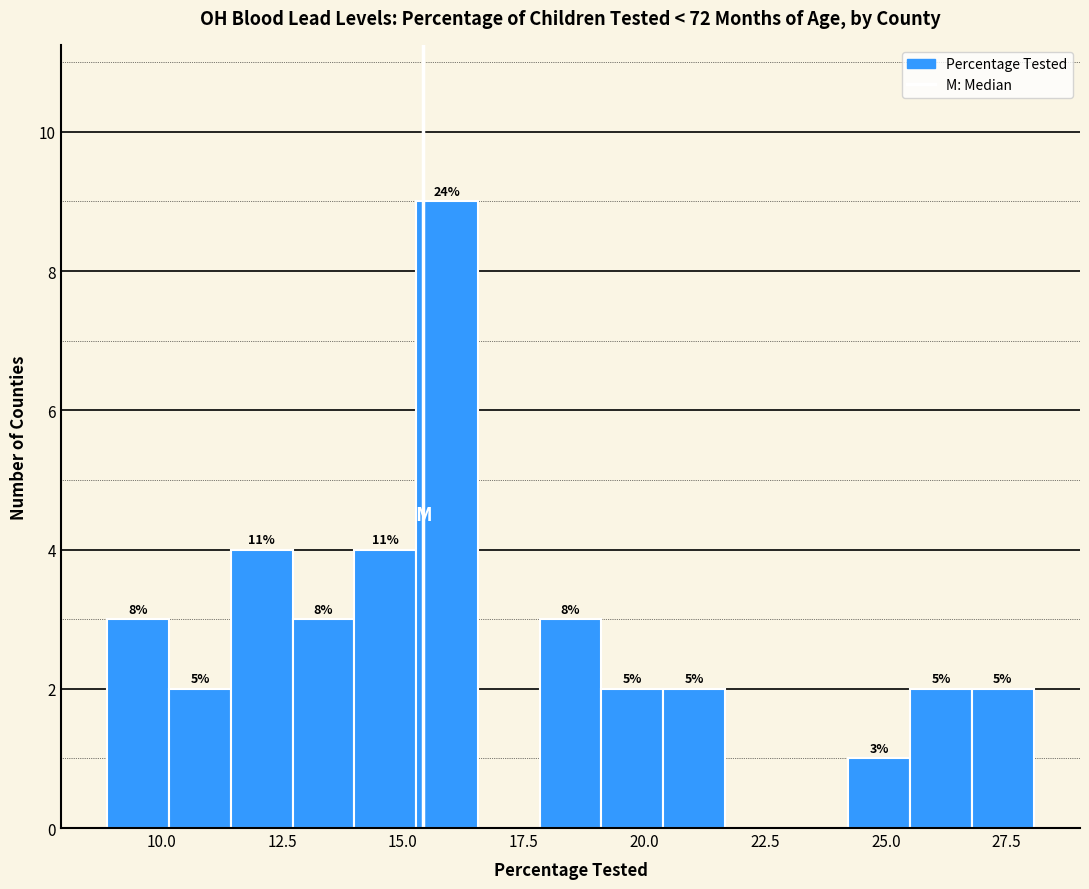

Around what value on the x-axis is the tallest bar? Give the approximate position of its centre, as read against the axis.

16.0